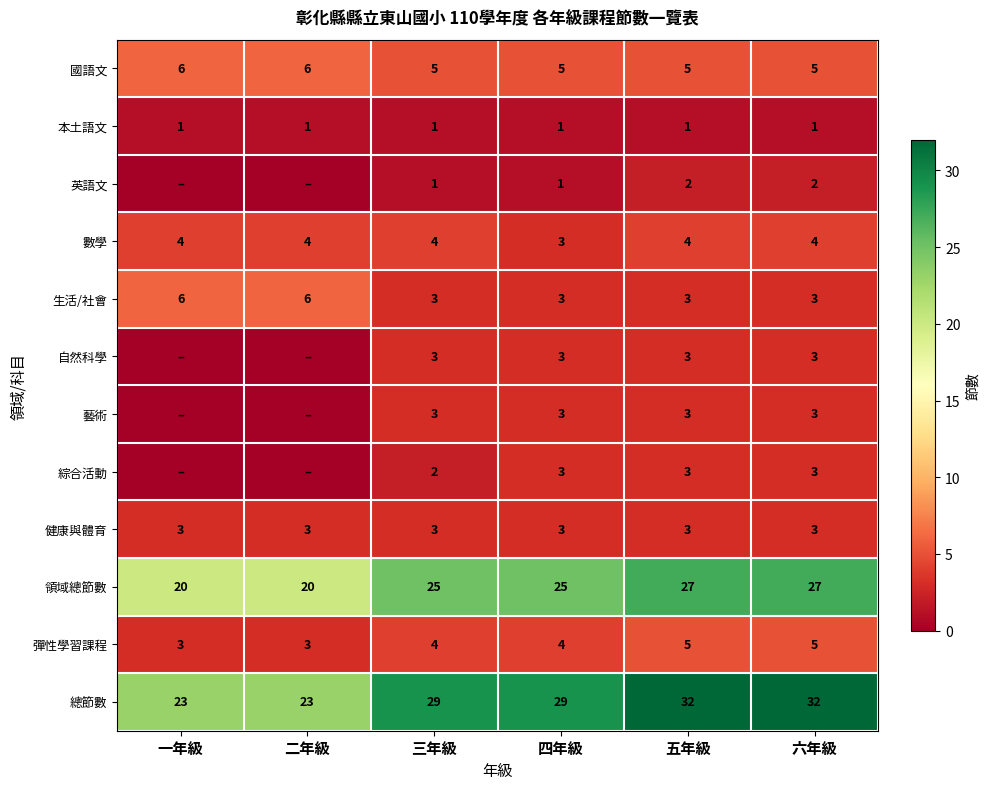

Is the value of 綜合活動 at 四年級 greater than the value of 英語文 at 三年級?

Yes